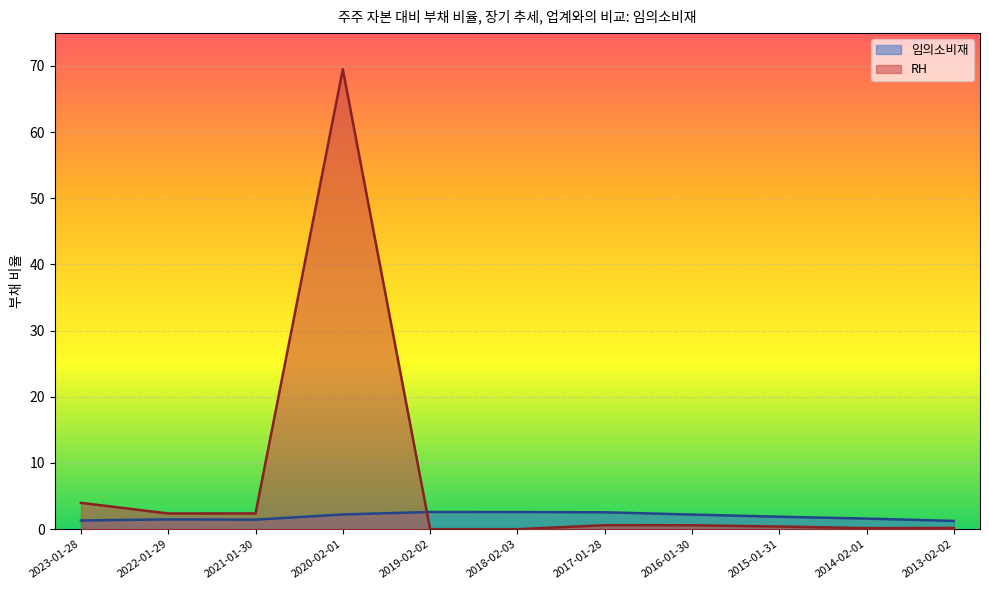

List the series in order of their peak value, highest first.

RH, 임의소비재